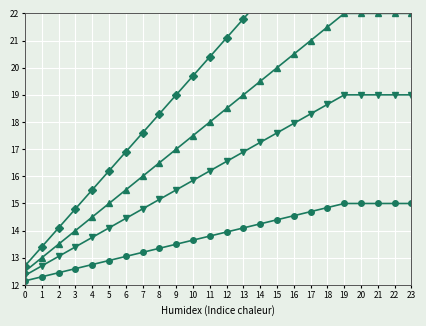

True or false: сверх минимального размера and Строительный контроль intersect in this chart.

False